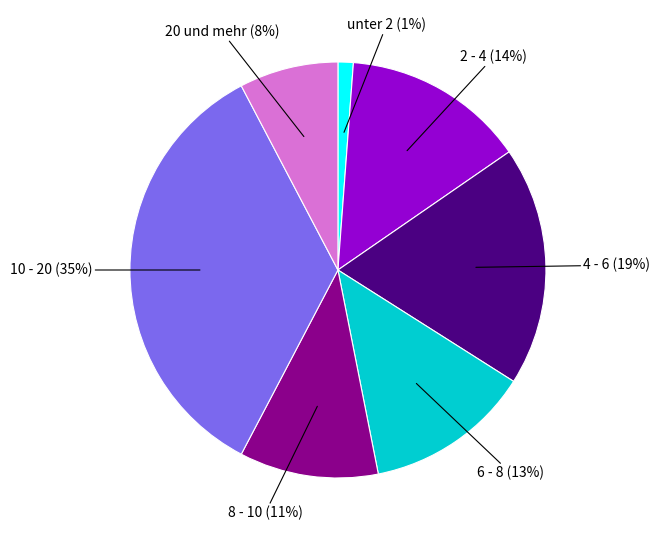

Is there any slice that represents more than half of the pie?

No